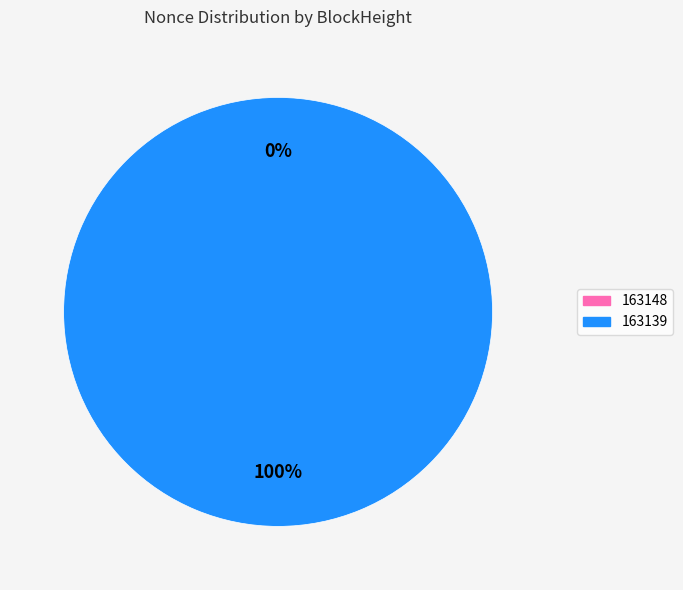

Rank the categories by value from highest to lowest.

163139, 163148